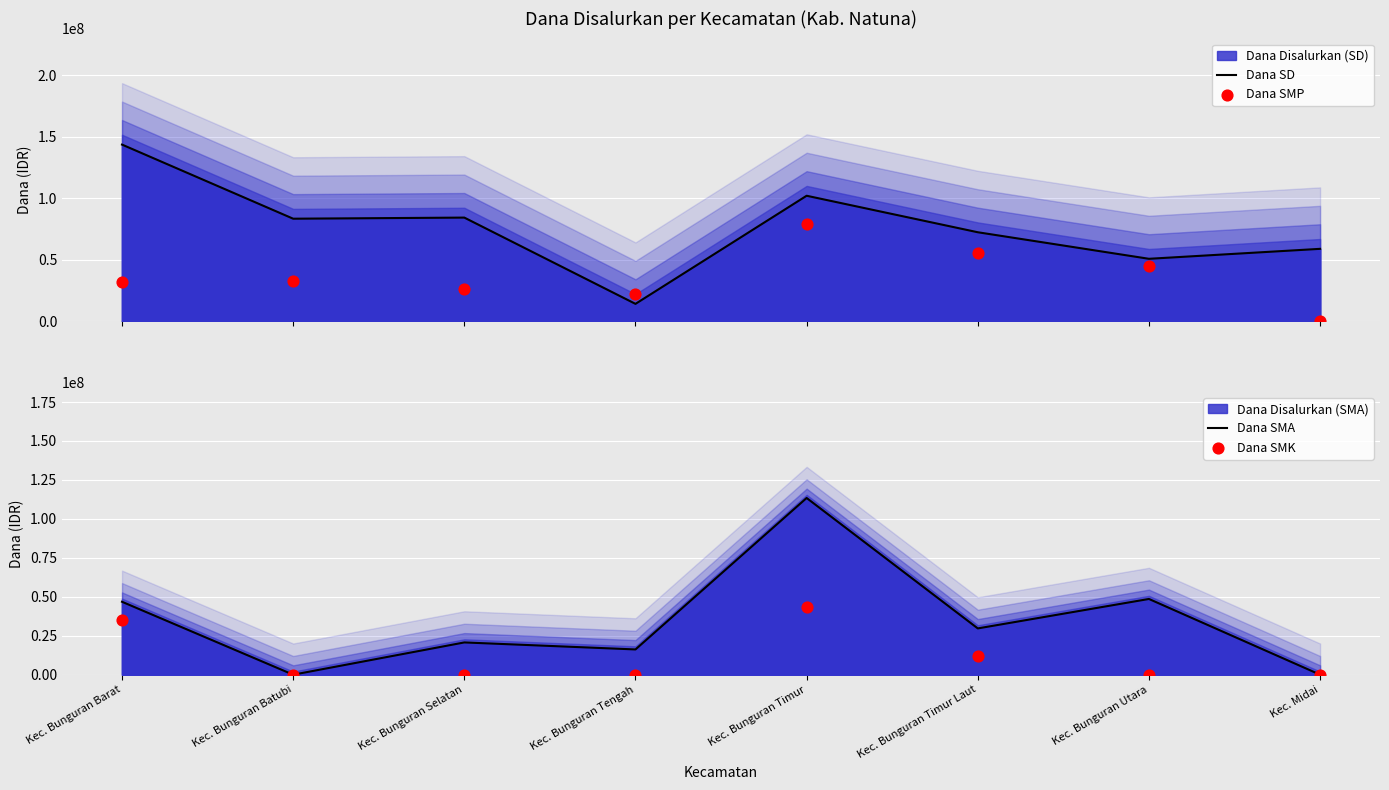

At how many categories does at least one series exceed 99862935?

2